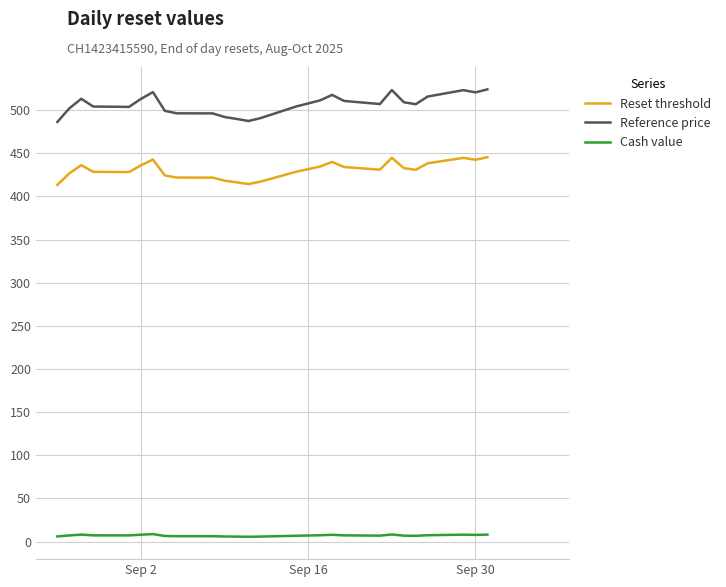

True or false: Reference price and Cash value intersect in this chart.

False